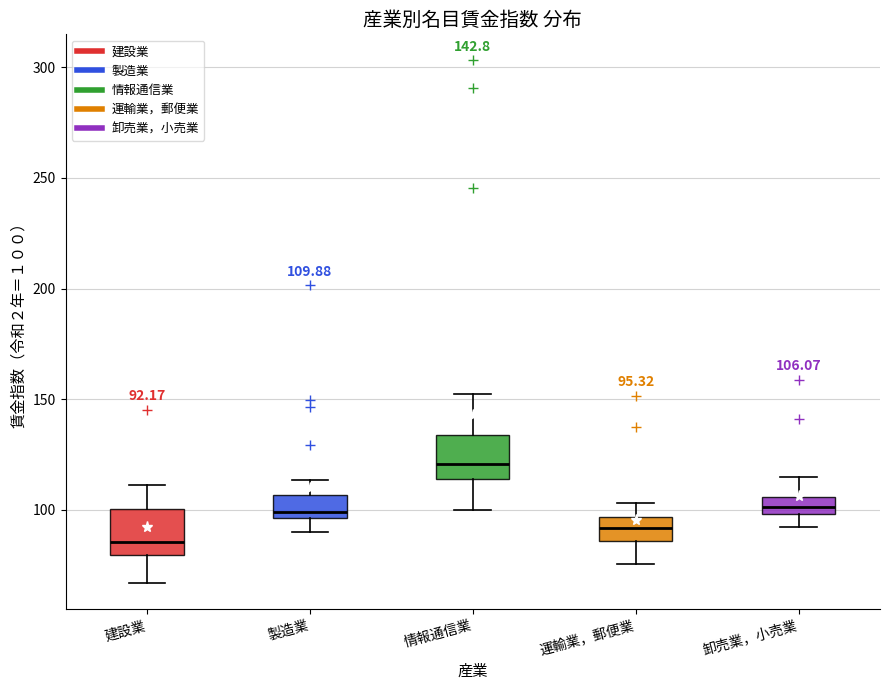

Which box's median line is the lowest?

建設業